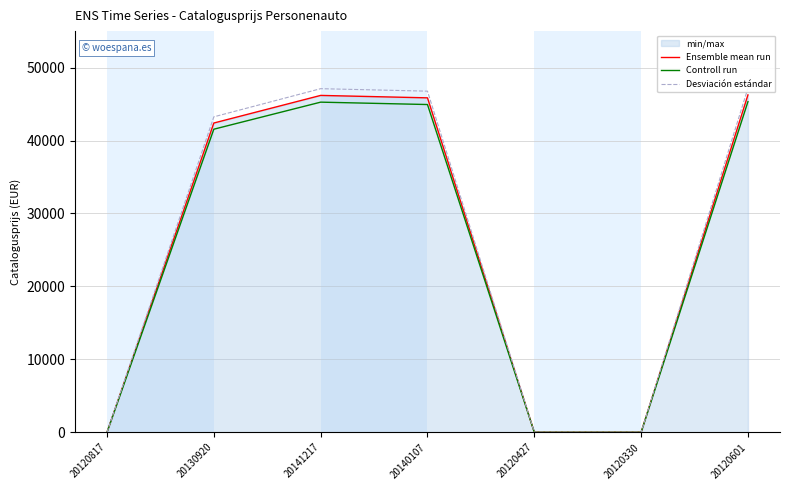

What is the difference between the second highest and minimum values in the Ensemble mean run series?

46184.0